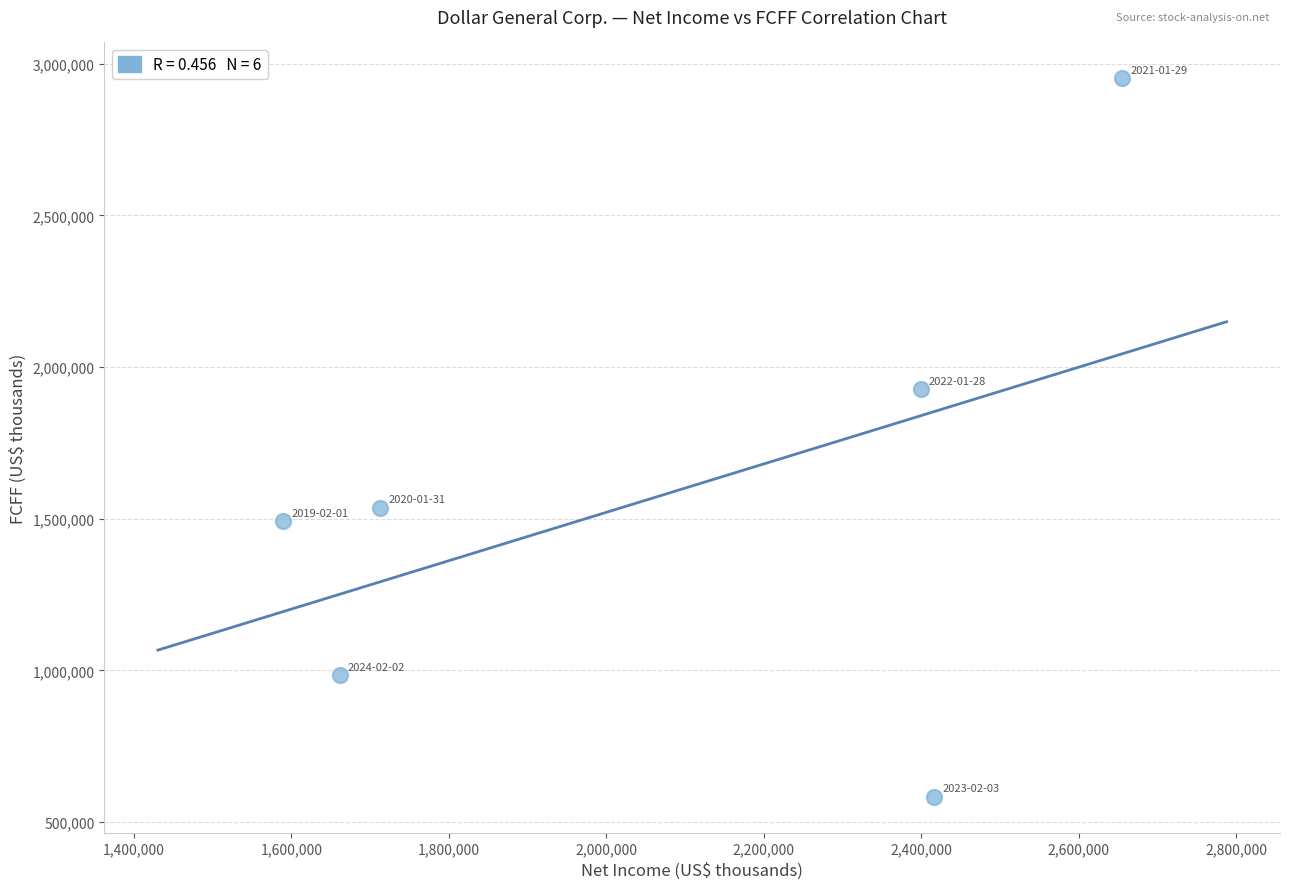

What Y value in the scatter plot is closest to 1767814?

1926319